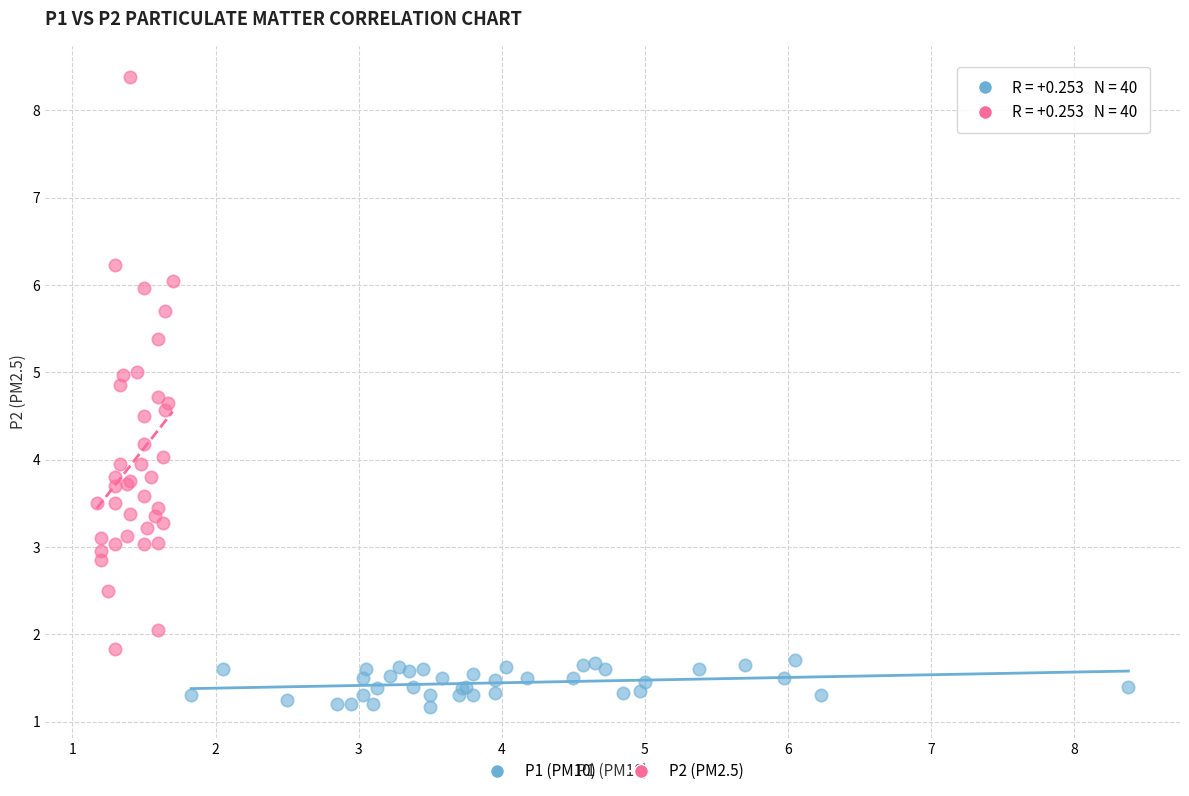

Which series reaches the minimum Y coordinate?

P1 (PM10)